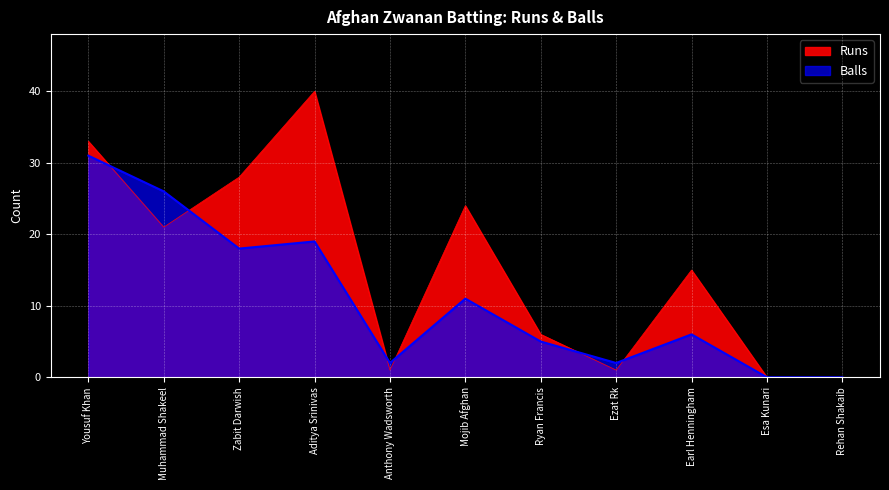

List the series in order of their peak value, highest first.

Runs, Balls